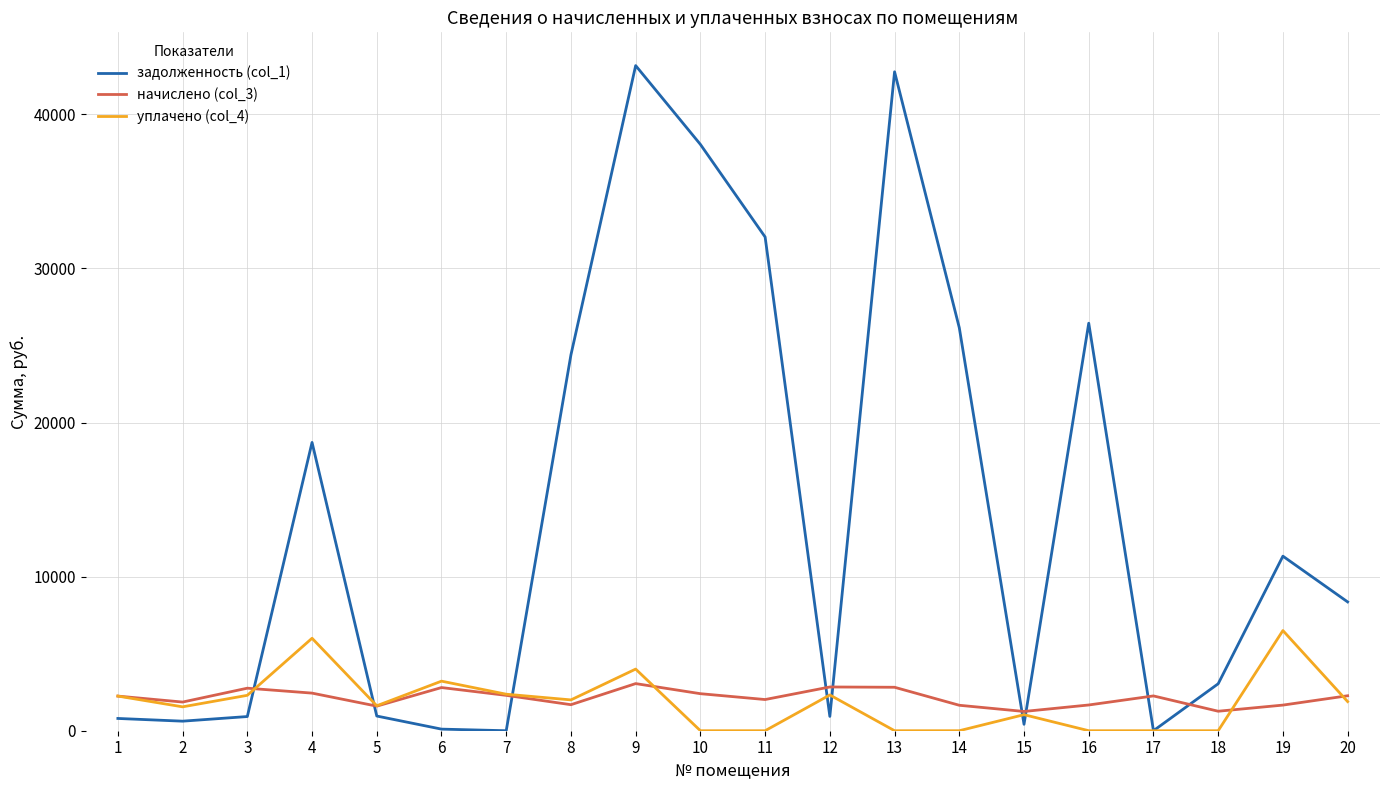

What are all the series names shown in the legend?

задолженность (col_1), начислено (col_3), уплачено (col_4)